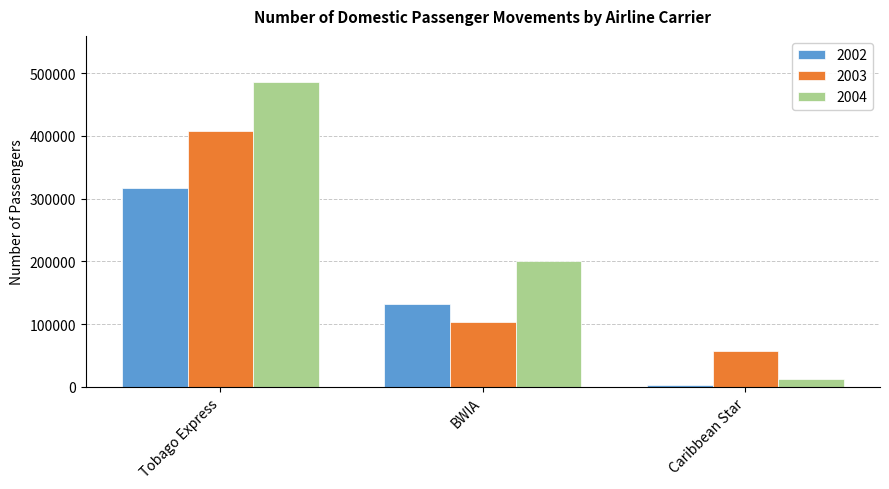

Rank the series by their maximum value, from lowest to highest.

2002, 2003, 2004